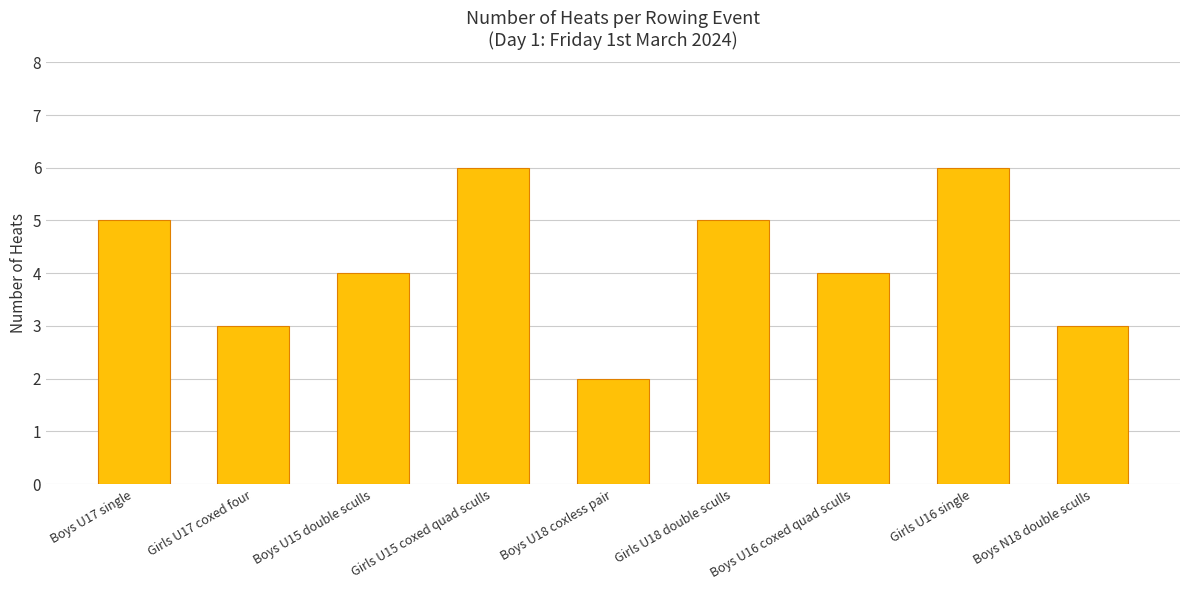

Count the number of data series in this chart.

1